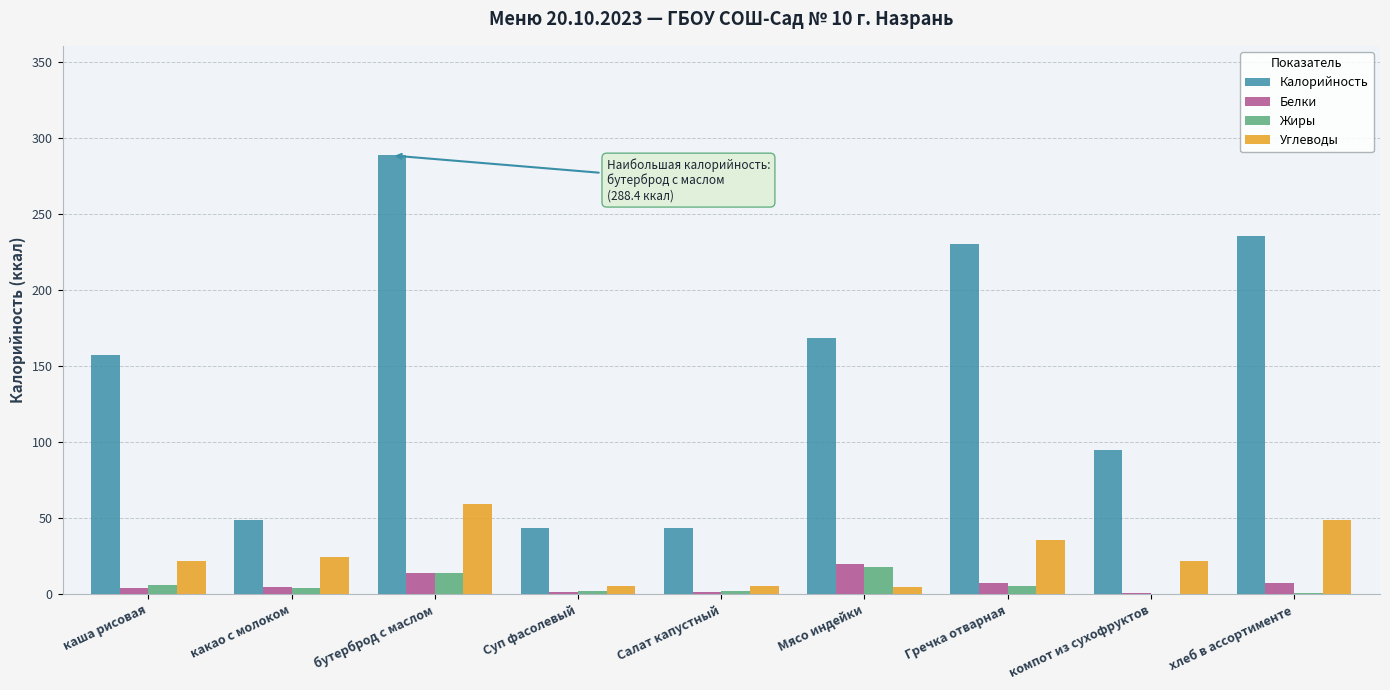

What is the sum of all Белки values?

60.7